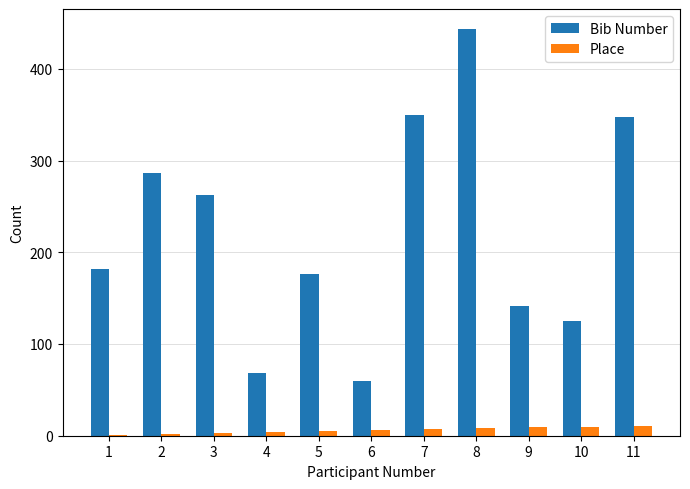

What is the sum of all Place values?

66